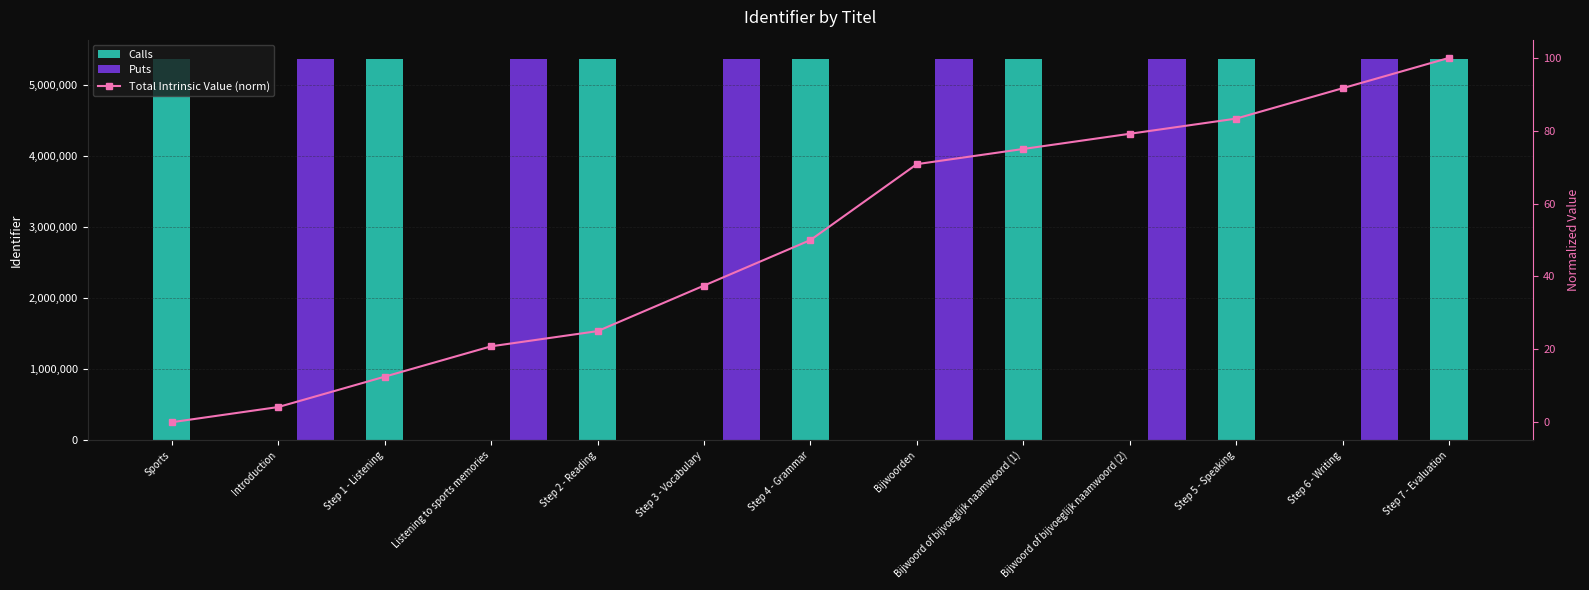

List the labels in order of value, largest first.

Step 7 - Evaluation, Step 6 - Writing, Step 5 - Speaking, Bijwoord of bijvoeglijk naamwoord (2), Bijwoord of bijvoeglijk naamwoord (1), Bijwoorden, Step 4 - Grammar, Step 3 - Vocabulary, Step 2 - Reading, Listening to sports memories, Step 1 - Listening, Introduction, Sports